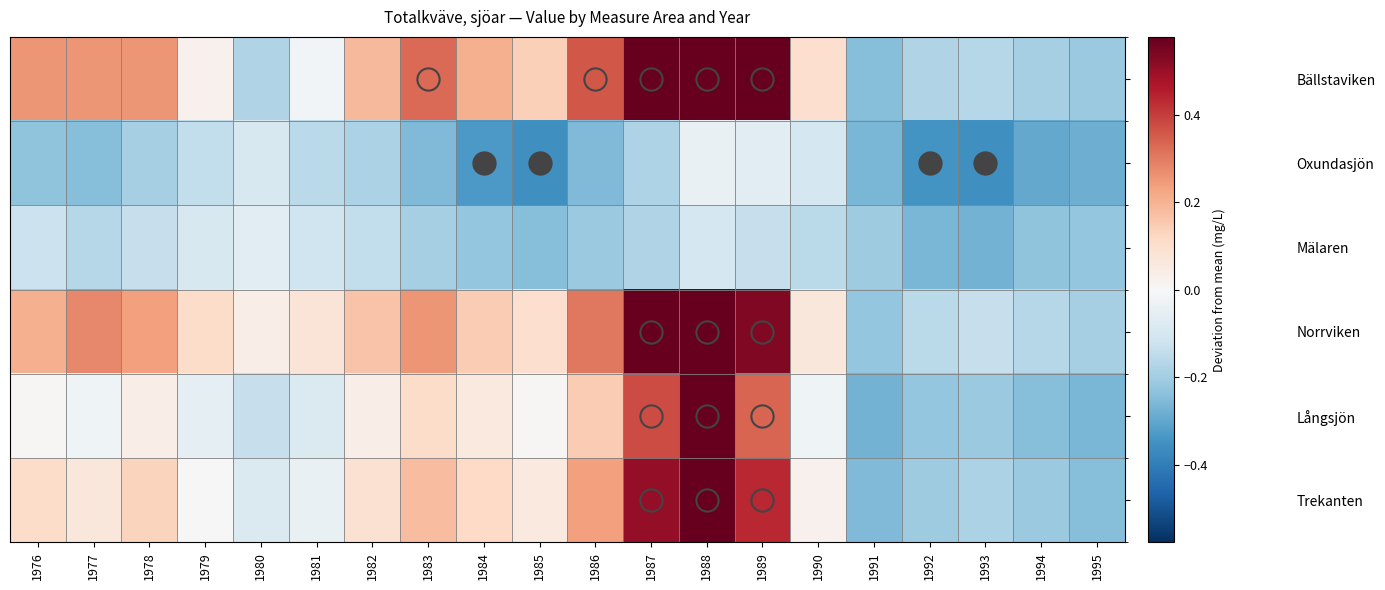

Which has a higher value, 1984 or 1986?

1986